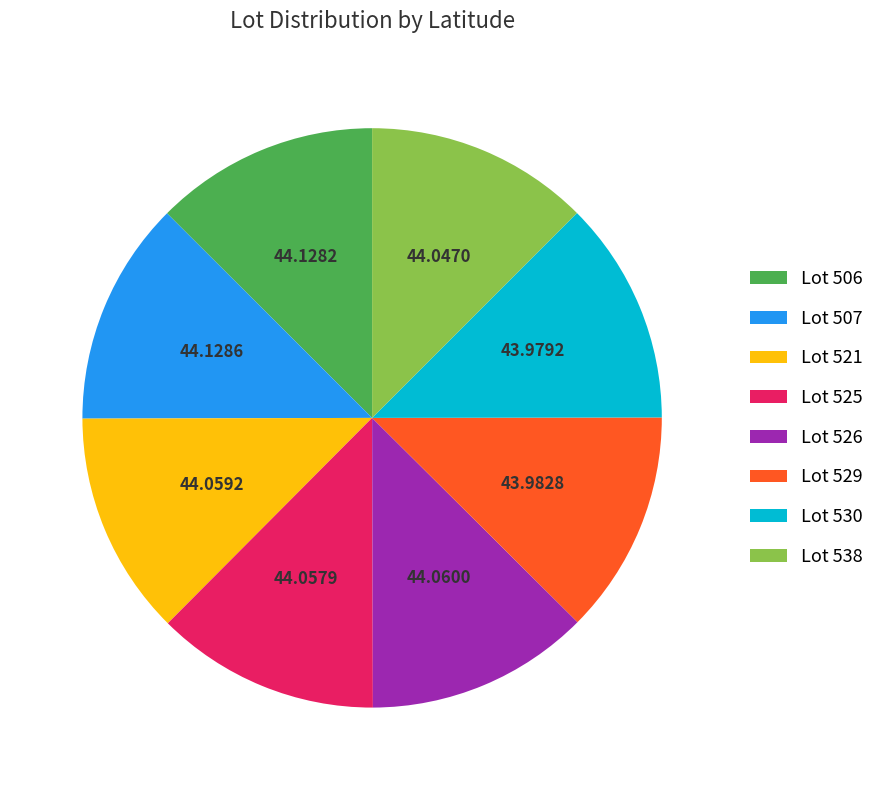

Does Lot 506 represent more than half of the total?

No